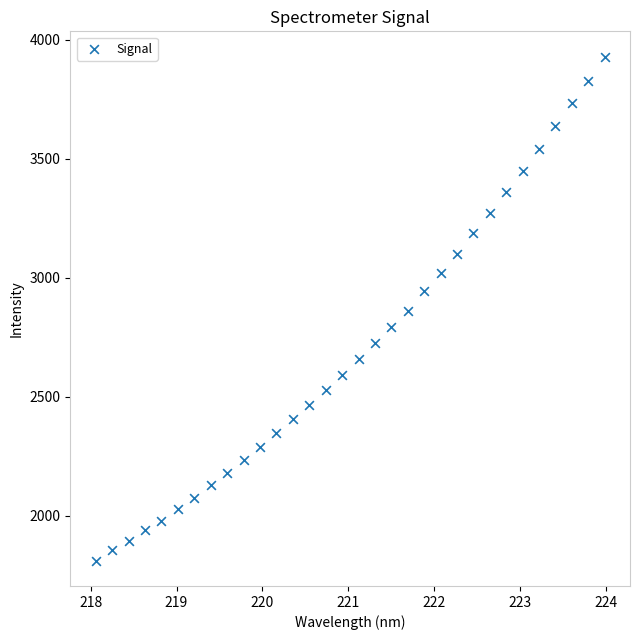

What is the range of Y values (max minus min)?

2116.6